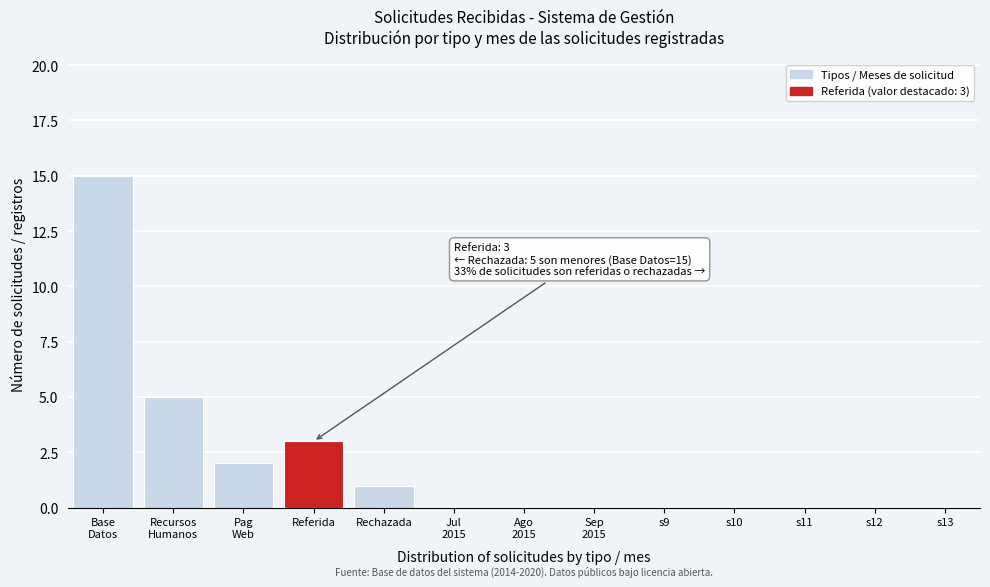

What is the maximum value shown in the chart?

15